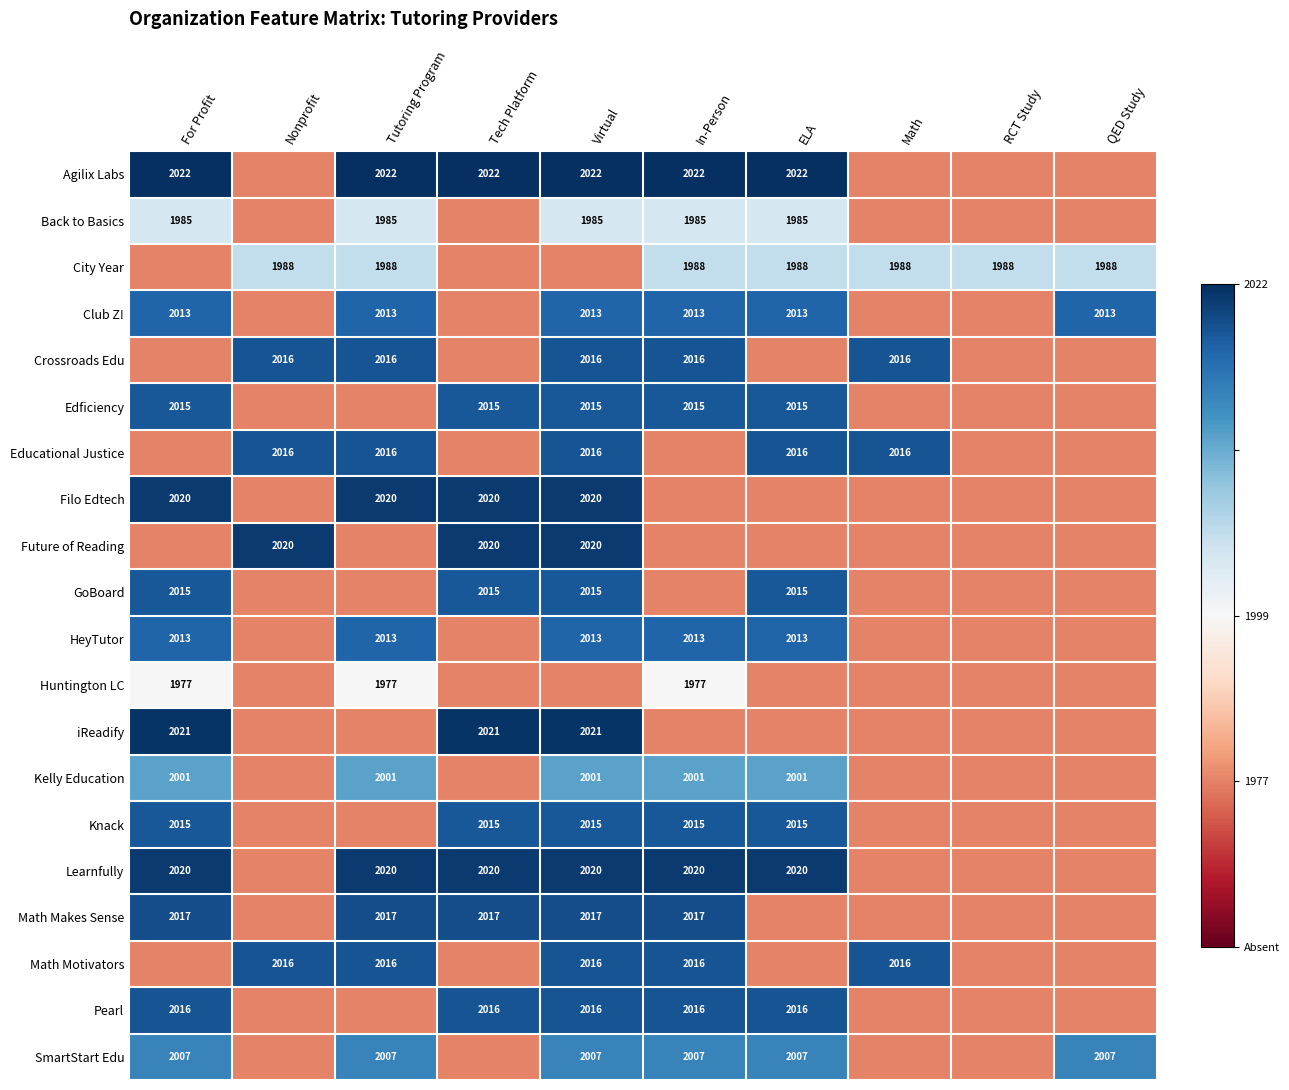

The value of Filo Edtech at Tutoring Program is 2020.0. True or false?

True